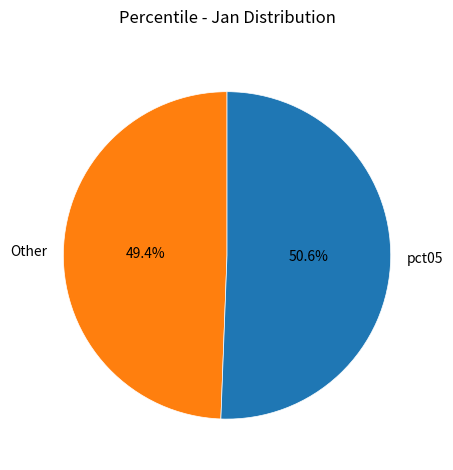

Between Other and pct05, which is larger?

pct05